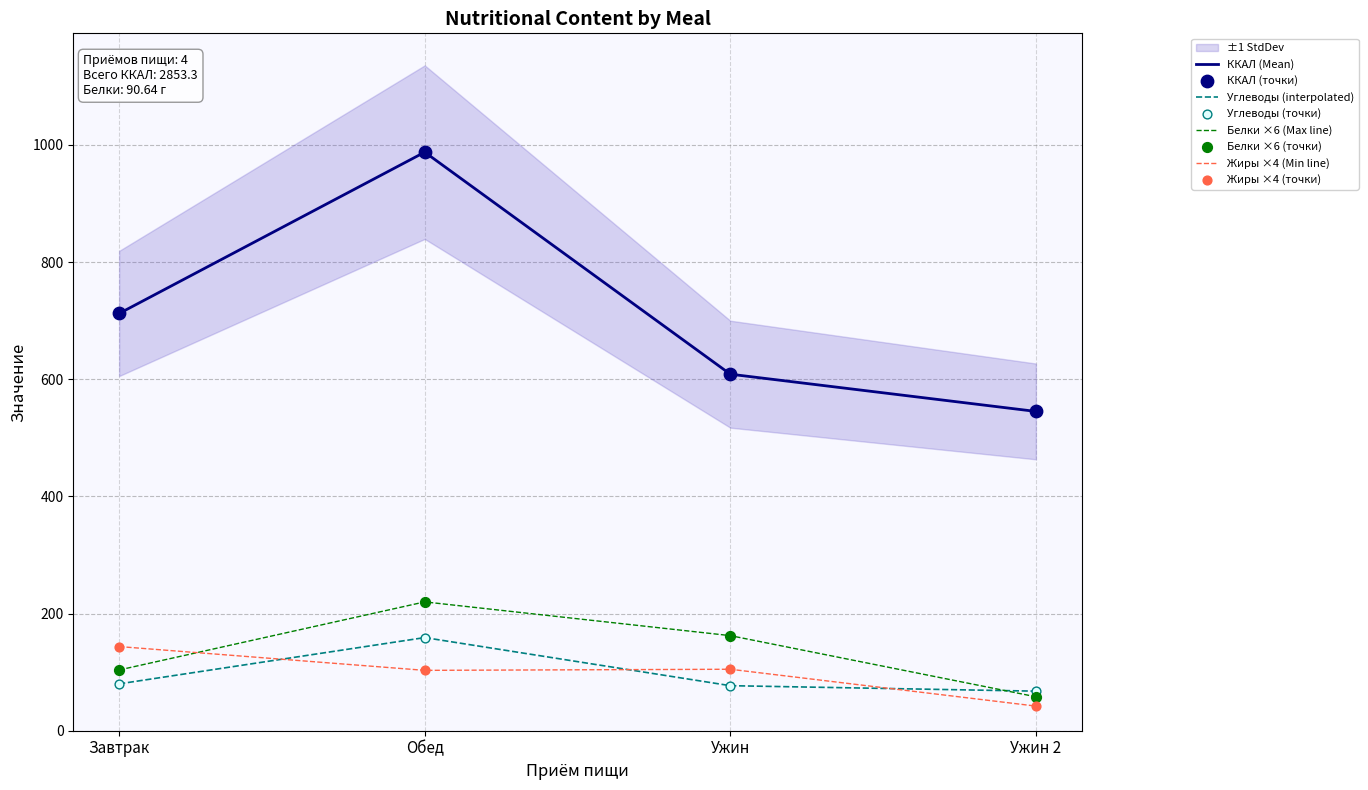

Which series has the widest spread of Y values?

ККАЛ